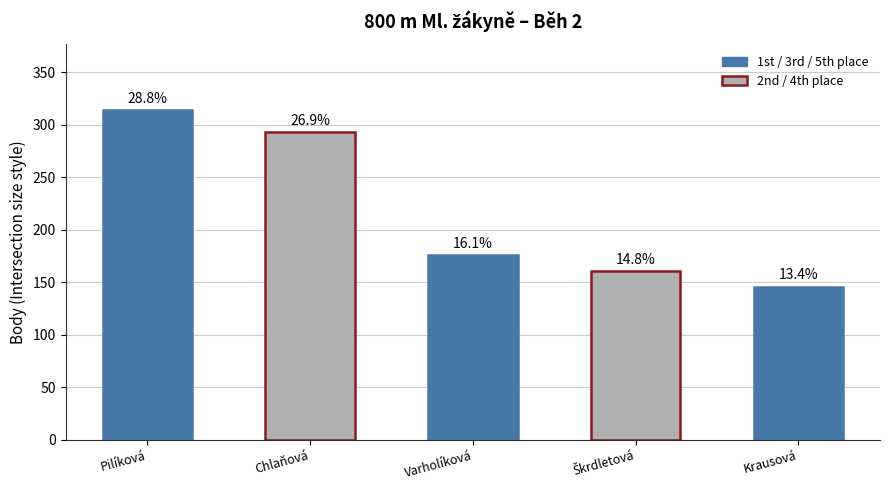

True or false: the data shows 229 at Krausová.

False